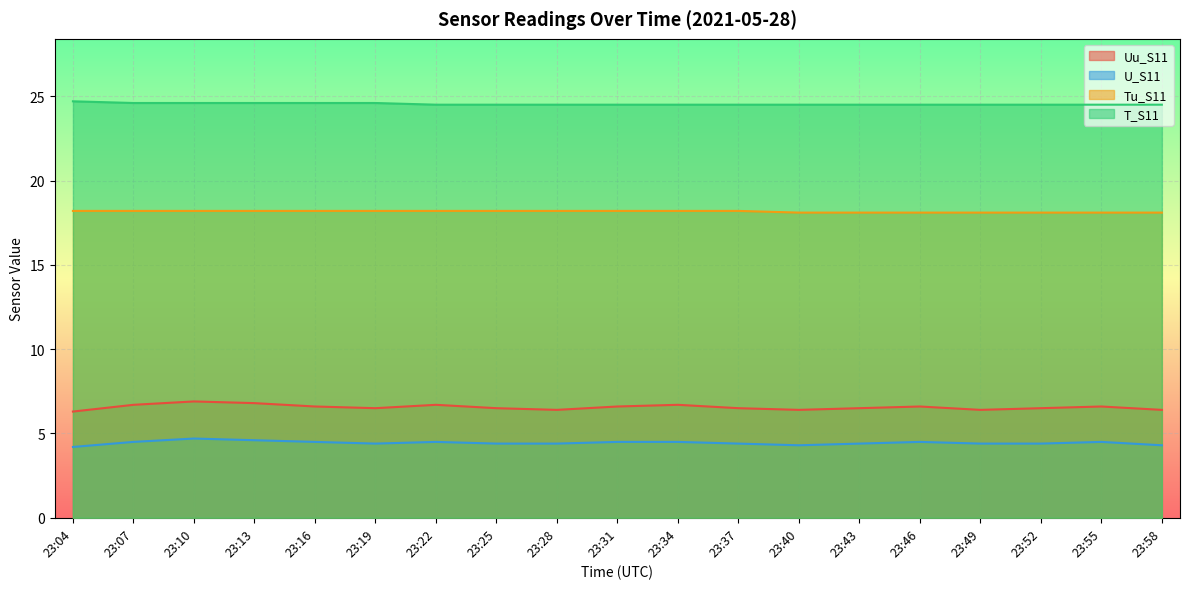

What is the difference between the maximum and second lowest values in the Tu_S11 series?

0.1